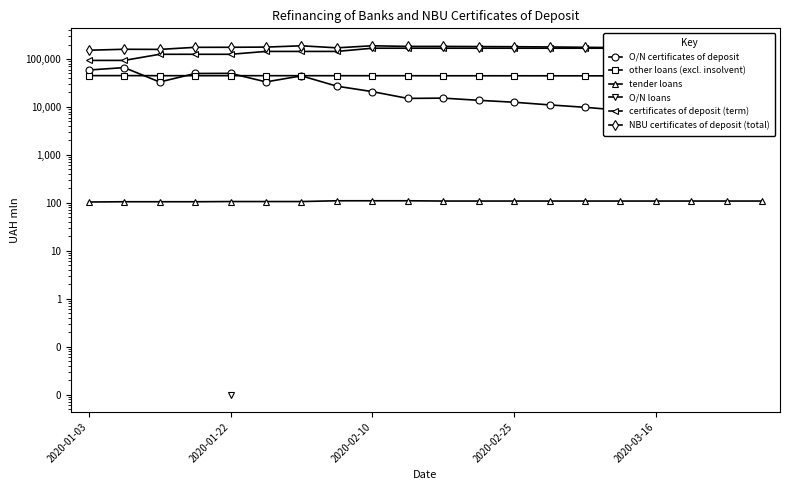

What is the difference between the highest and lowest values at 5?

176633.0